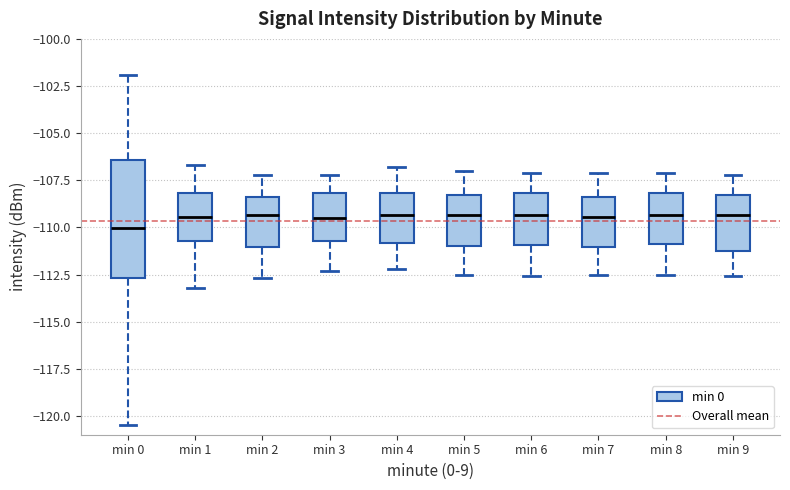

Reading left to right, transcribe this box plot: for each box, give where its median line is, the range the box spans, and where its two whiskers end, as read against the y-axis. The values are not printed on the chart, so give them approximately, as read against the axis.

min 0: median -110.0, box -112.5 to -106.5, whiskers -120.5 to -102.0
min 1: median -109.5, box -110.5 to -108.0, whiskers -113.0 to -106.5
min 2: median -109.5, box -111.0 to -108.5, whiskers -112.5 to -107.0
min 3: median -109.5, box -110.5 to -108.0, whiskers -112.5 to -107.0
min 4: median -109.5, box -111.0 to -108.0, whiskers -112.0 to -107.0
min 5: median -109.5, box -111.0 to -108.5, whiskers -112.5 to -107.0
min 6: median -109.5, box -111.0 to -108.0, whiskers -112.5 to -107.0
min 7: median -109.5, box -111.0 to -108.5, whiskers -112.5 to -107.0
min 8: median -109.5, box -111.0 to -108.0, whiskers -112.5 to -107.0
min 9: median -109.5, box -111.0 to -108.5, whiskers -112.5 to -107.0